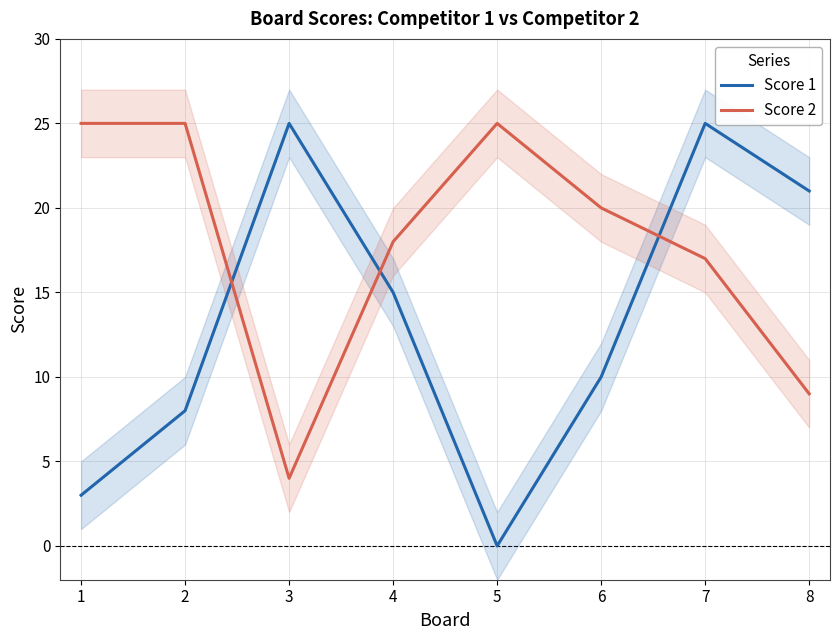

Reading left to right, list all the values displayed in this chart.

Score 1: 1=3	2=8	3=25	4=15	5=0	6=10	7=25	8=21
Score 2: 1=25	2=25	3=4	4=18	5=25	6=20	7=17	8=9